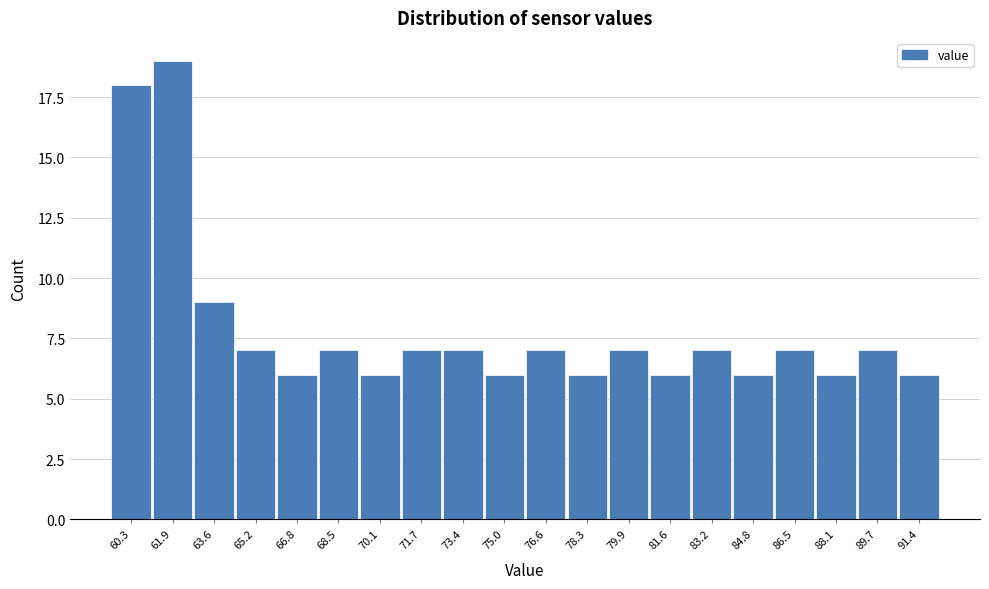

Reading left to right, list all the values displayed in this chart.

18	19	9	7	6	7	6	7	7	6	7	6	7	6	7	6	7	6	7	6